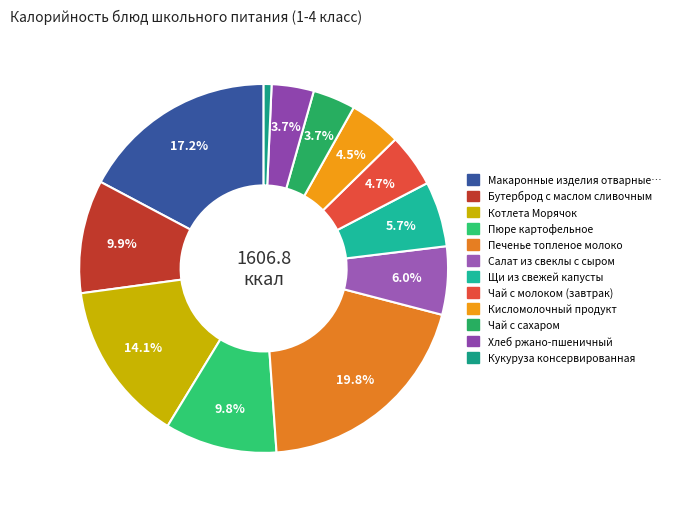

Count the number of slices in the pie.

12